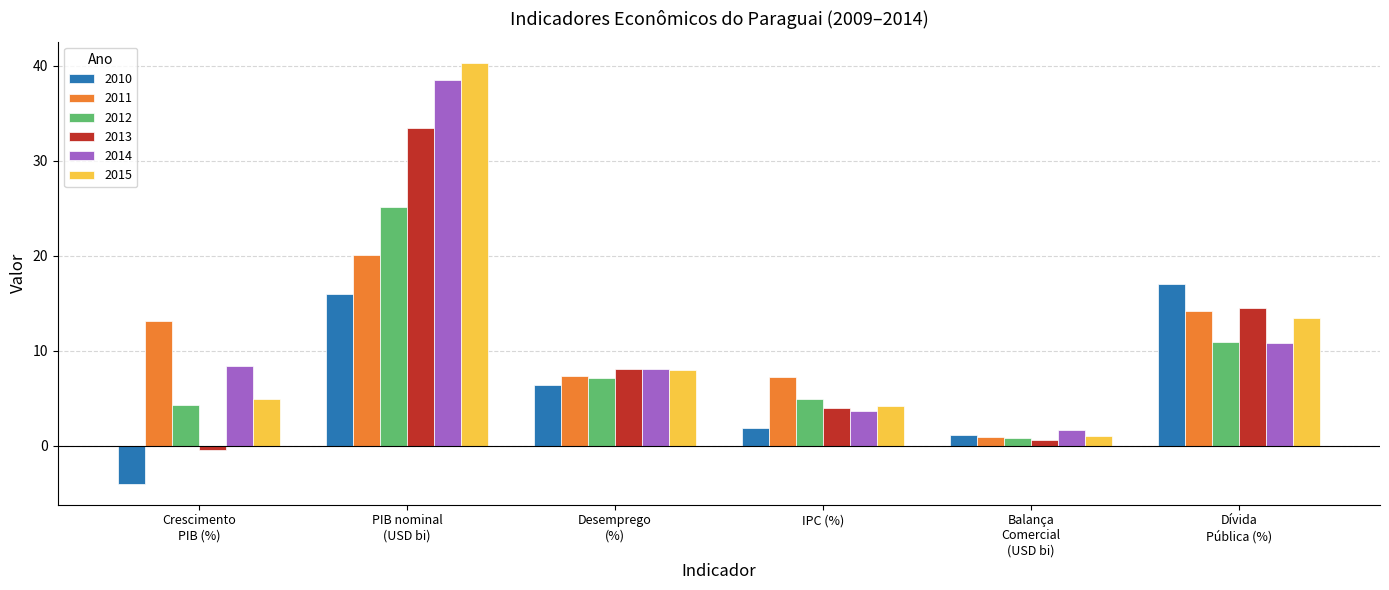

Which category has the highest value across all series?

PIB nominal
(USD bi)